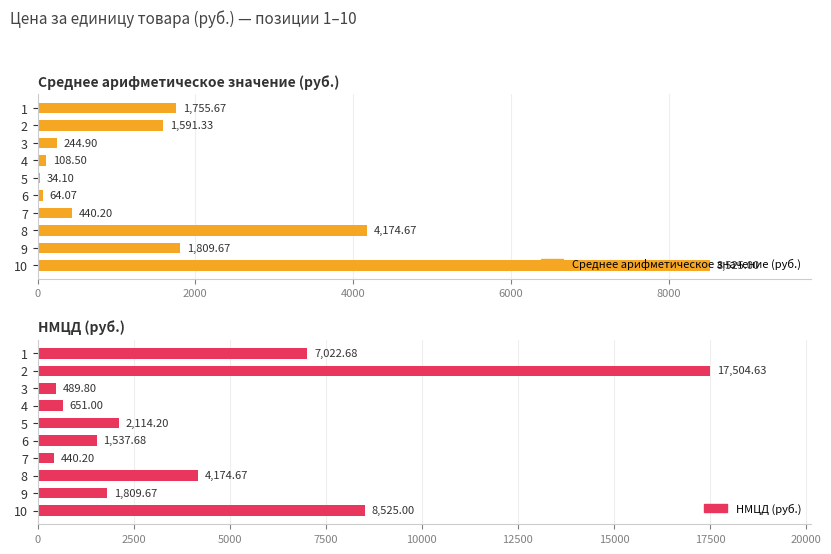

True or false: НМЦД (руб.) has a value of 645.2 at 7.

False